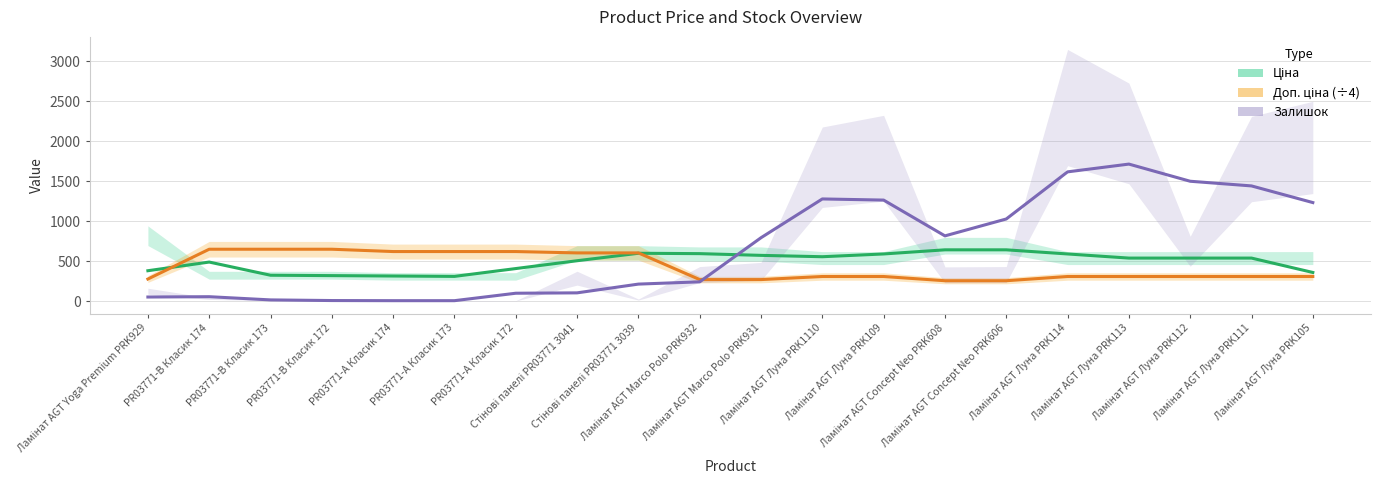

Reading right to left, extract all data points from this chart.

Ціна: 359.3	539.0	539.0	539.0	590.6	642.1	642.1	590.6	556.0	572.9	594.5	599.1	505.9	408.1	310.3	315.1	320.0	324.8	489.4	381.1
Доп. ціна (÷4): 308.8	308.8	308.8	308.8	308.8	256.2	256.2	308.8	308.8	270.4	270.4	603.7	603.7	620.6	620.6	620.6	649.6	649.6	649.6	277.3
Залишок: 1232.3	1440.3	1498.7	1713.0	1616.0	1027.3	816.3	1263.3	1277.7	793.3	242.3	214.0	104.7	100.0	7.0	7.0	8.7	16.7	56.7	52.7